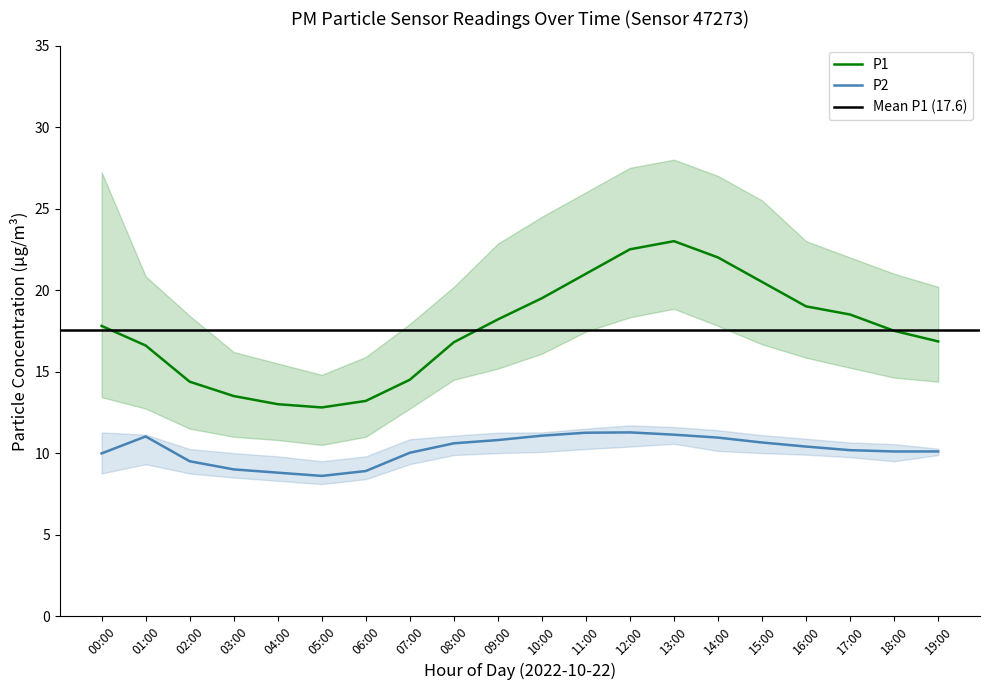

At 13:00, list the series in order from largest to smallest.

P1_upper, P1, P1_lower, P2_upper, P2, P2_lower